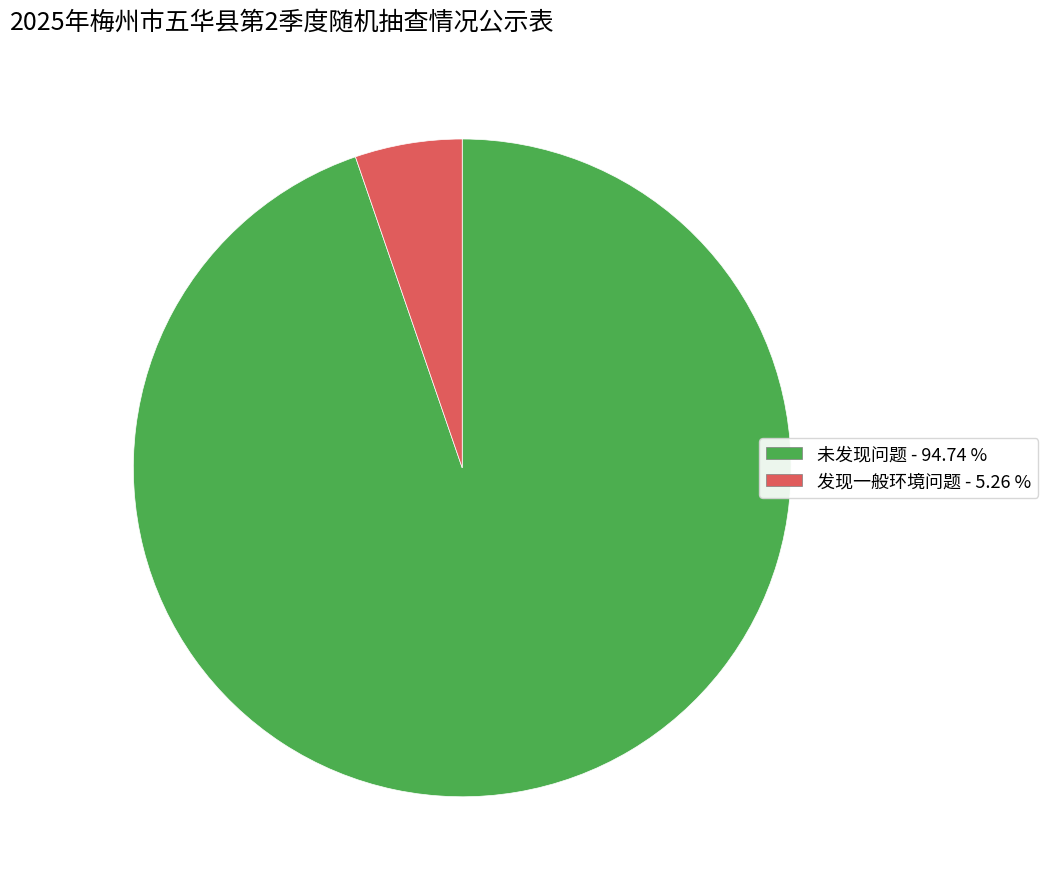

Combined, do 未发现问题 and 发现一般环境问题 account for over 50%?

Yes